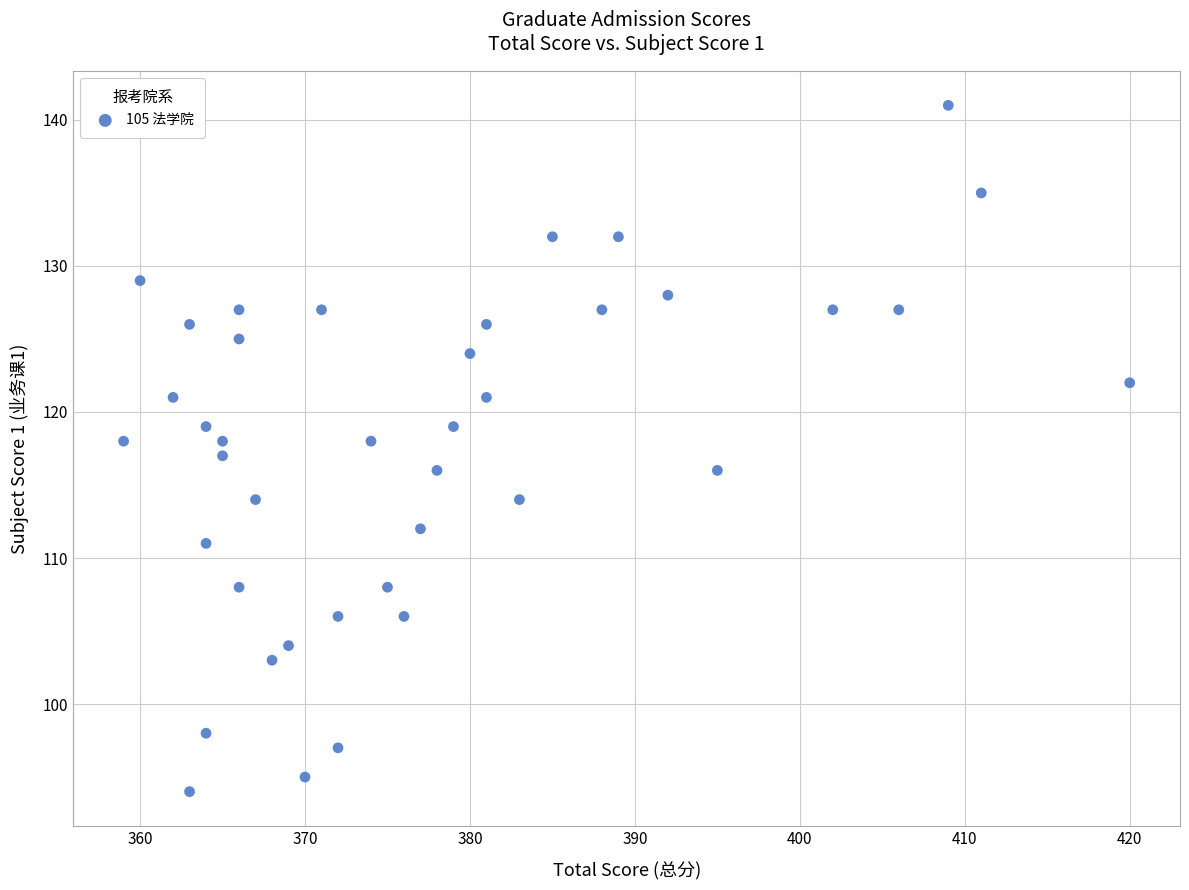

What is the range of Y values (max minus min)?

47